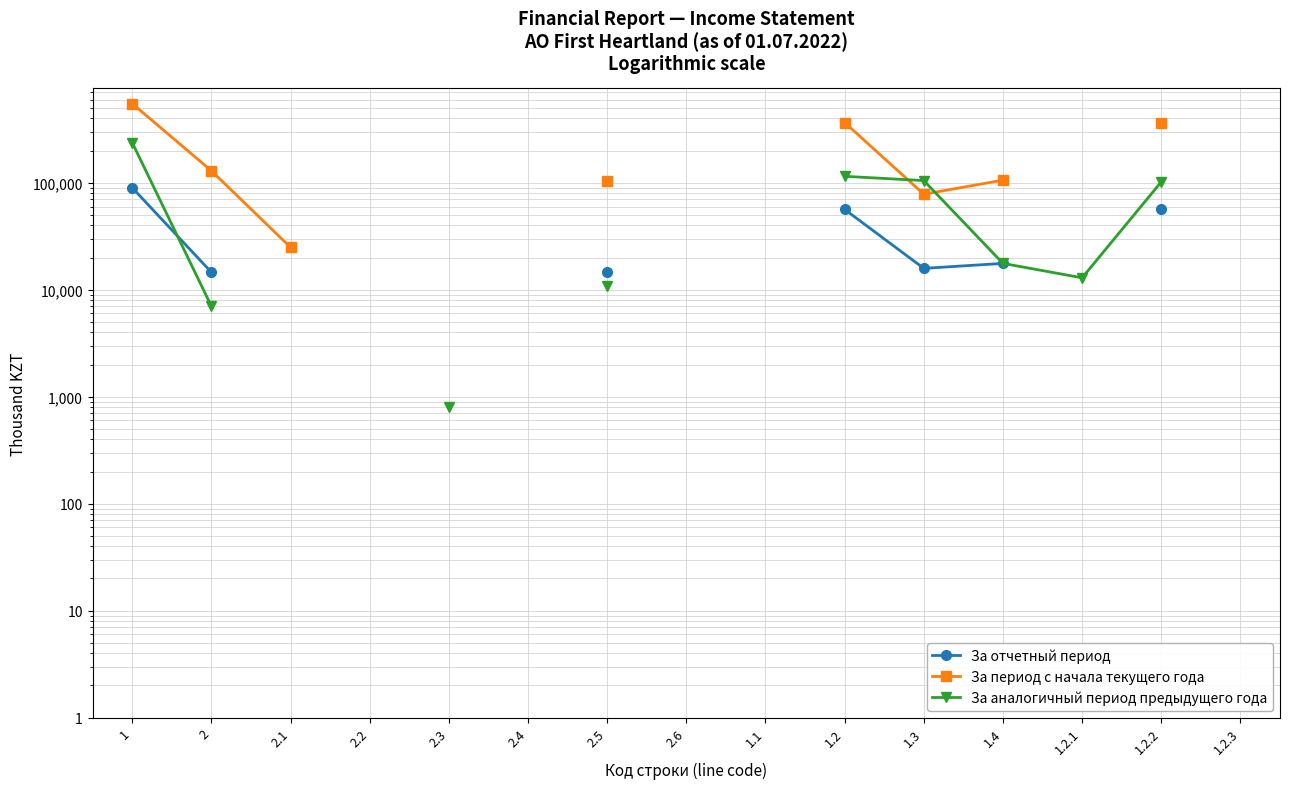

What is the maximum value for За отчетный период?

89848.0